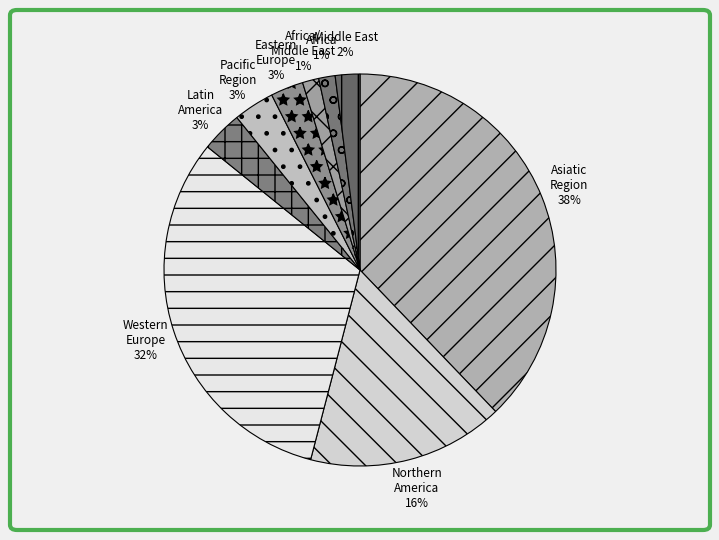

How many slices are in this pie chart?

9